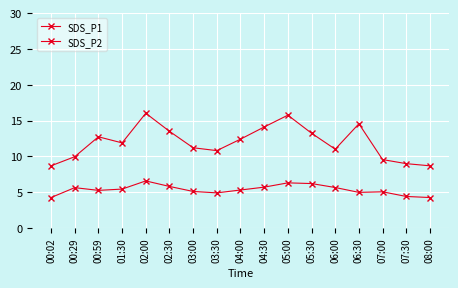

Reading right to left, list all the values displayed in this chart.

SDS_P1: 08:00=8.7	07:30=9.0	07:00=9.6	06:30=14.6	06:00=11.0	05:30=13.2	05:00=15.8	04:30=14.1	04:00=12.4	03:30=10.8	03:00=11.2	02:30=13.5	02:00=16.0	01:30=11.9	00:59=12.7	00:29=9.9	00:02=8.7
SDS_P2: 08:00=4.2	07:30=4.4	07:00=5.0	06:30=5.0	06:00=5.7	05:30=6.2	05:00=6.3	04:30=5.7	04:00=5.3	03:30=4.9	03:00=5.1	02:30=5.8	02:00=6.6	01:30=5.4	00:59=5.2	00:29=5.6	00:02=4.2